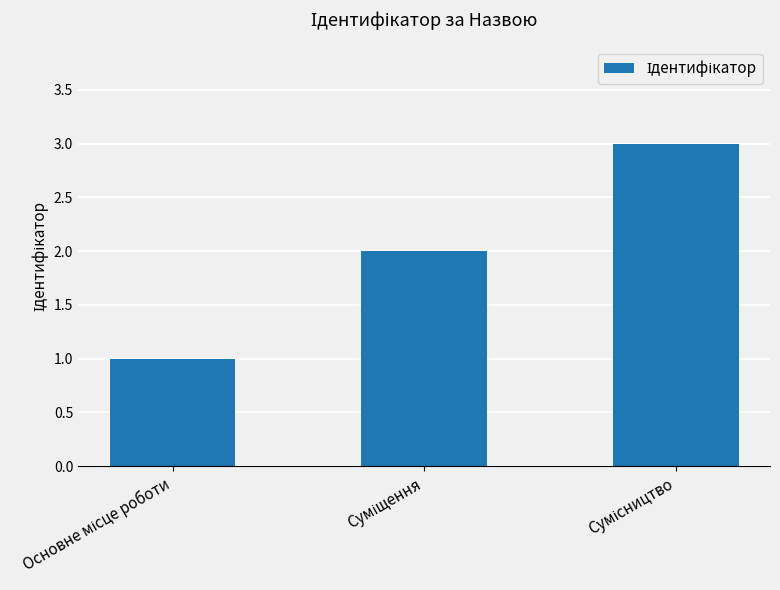

What is the sum of all values?

6